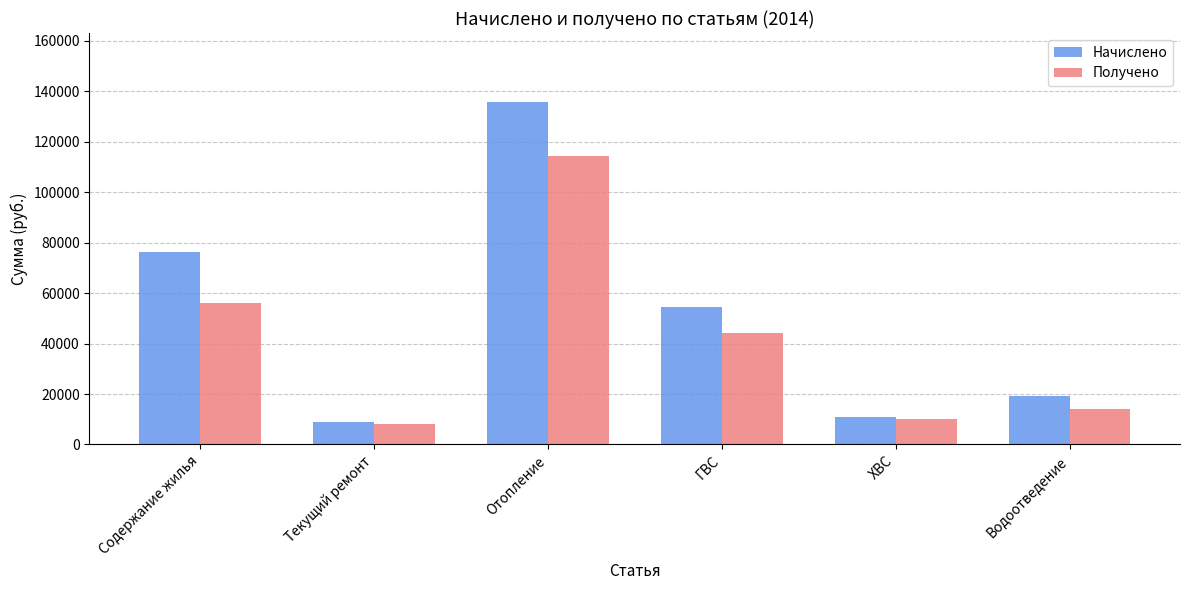

What is the difference between the Получено values at Содержание жилья and Водоотведение?

41722.5